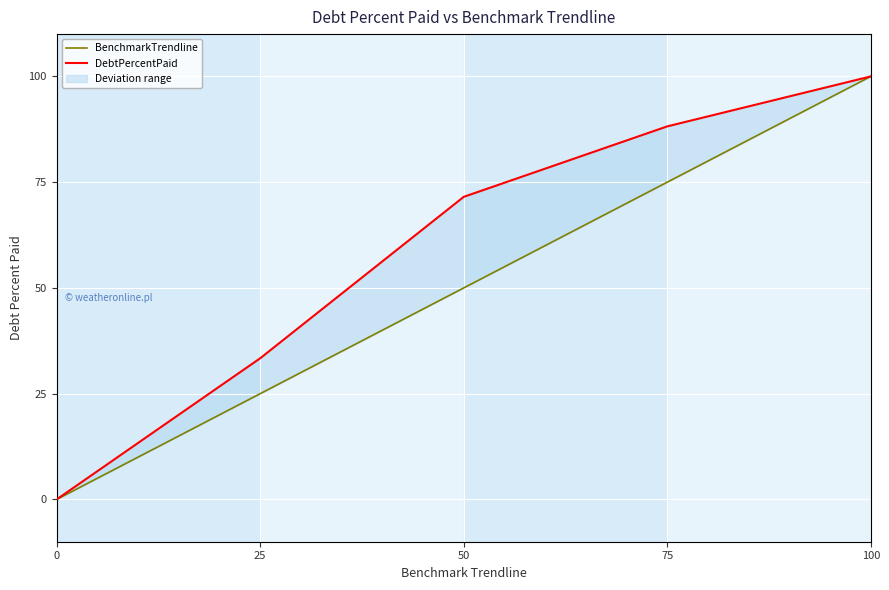

What is the value of the DebtPercentPaid point at the 4th from the left?

88.2